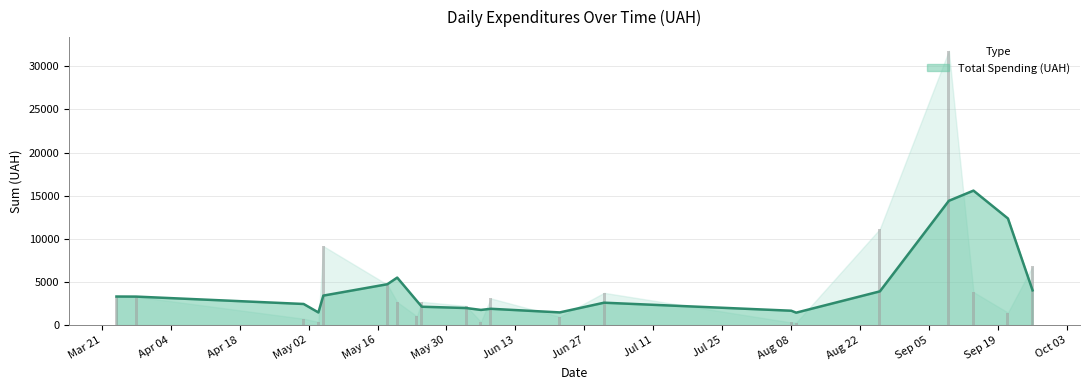

What is the change in value from 21 to 23?

-190.0